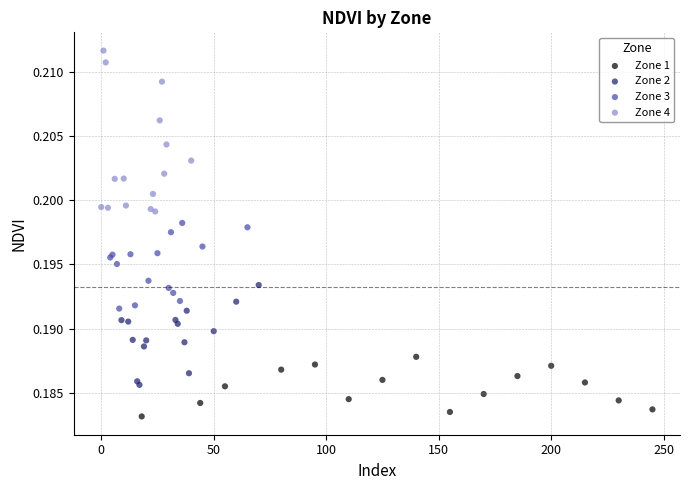

What are all the series names shown in the legend?

Zone 1, Zone 2, Zone 3, Zone 4